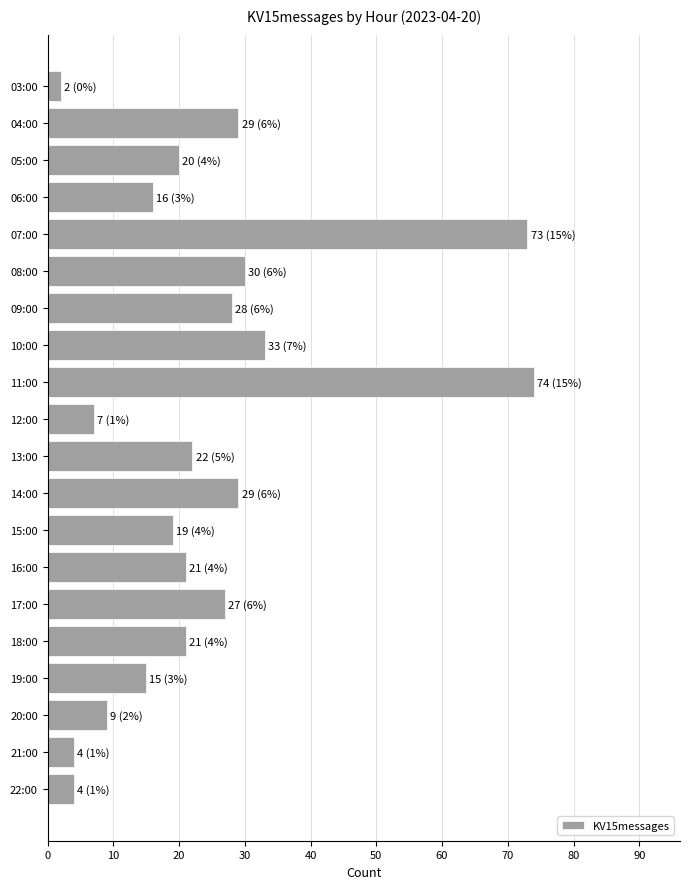

Are the bars grouped side by side (vs. stacked)?

No